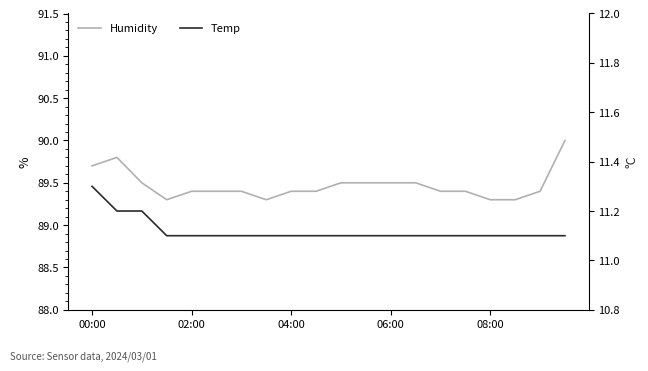

Reading left to right, list all the values displayed in this chart.

Humidity: 89.7	89.8	89.5	89.3	89.4	89.4	89.4	89.3	89.4	89.4	89.5	89.5	89.5	89.5	89.4	89.4	89.3	89.3	89.4	90.0
Temp: 11.3	11.2	11.2	11.1	11.1	11.1	11.1	11.1	11.1	11.1	11.1	11.1	11.1	11.1	11.1	11.1	11.1	11.1	11.1	11.1